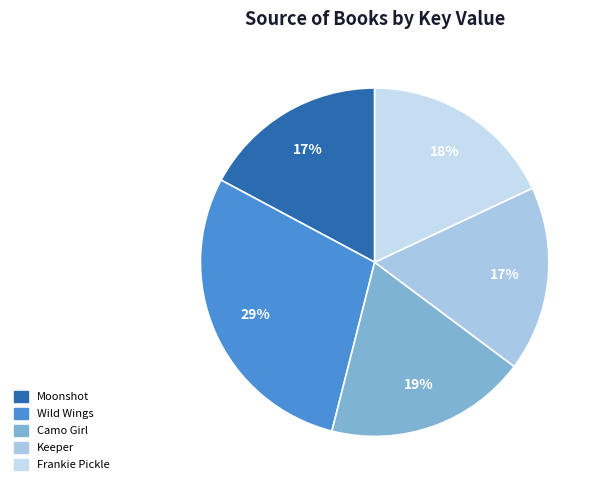

True or false: Camo Girl accounts for 19% of the total.

True